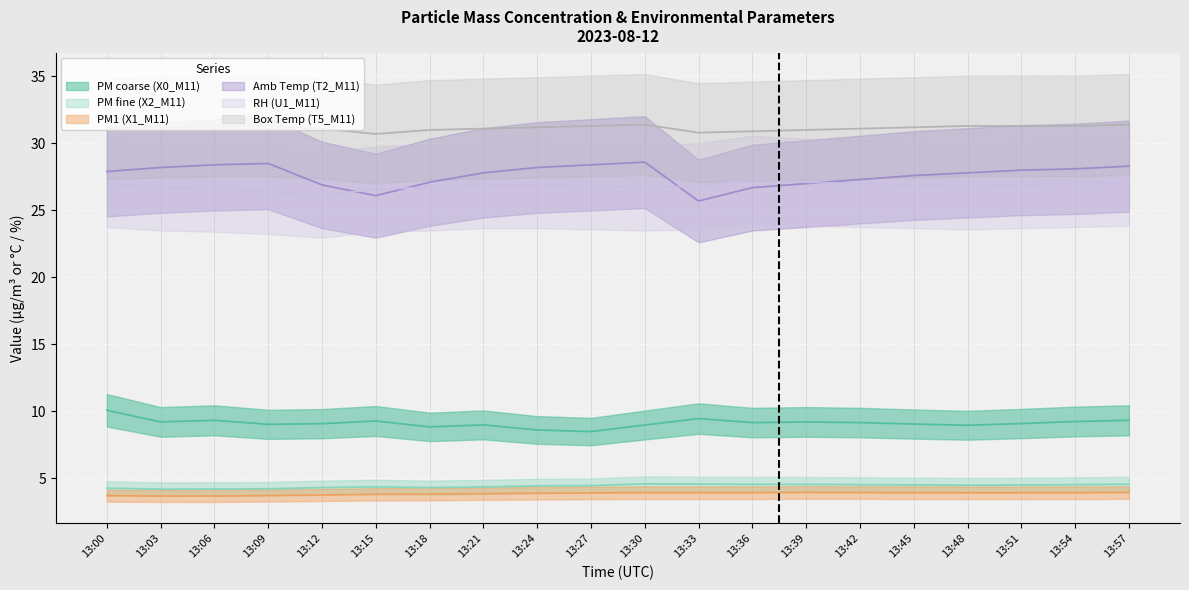

What is the minimum value shown in the chart?

3.7